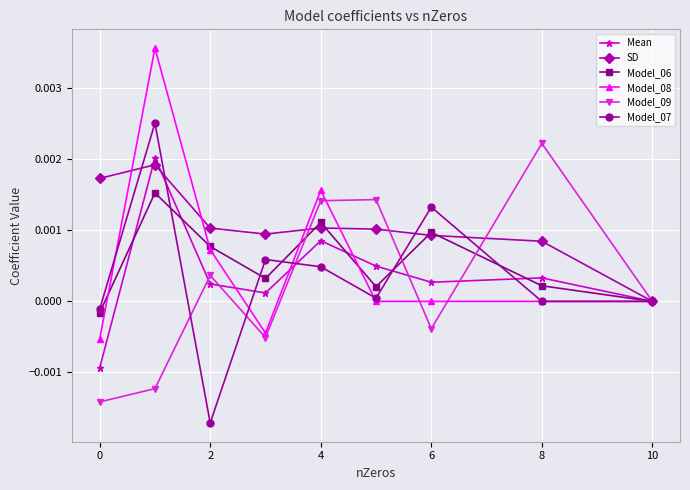

How many interior local valleys does the Mean series have?

2